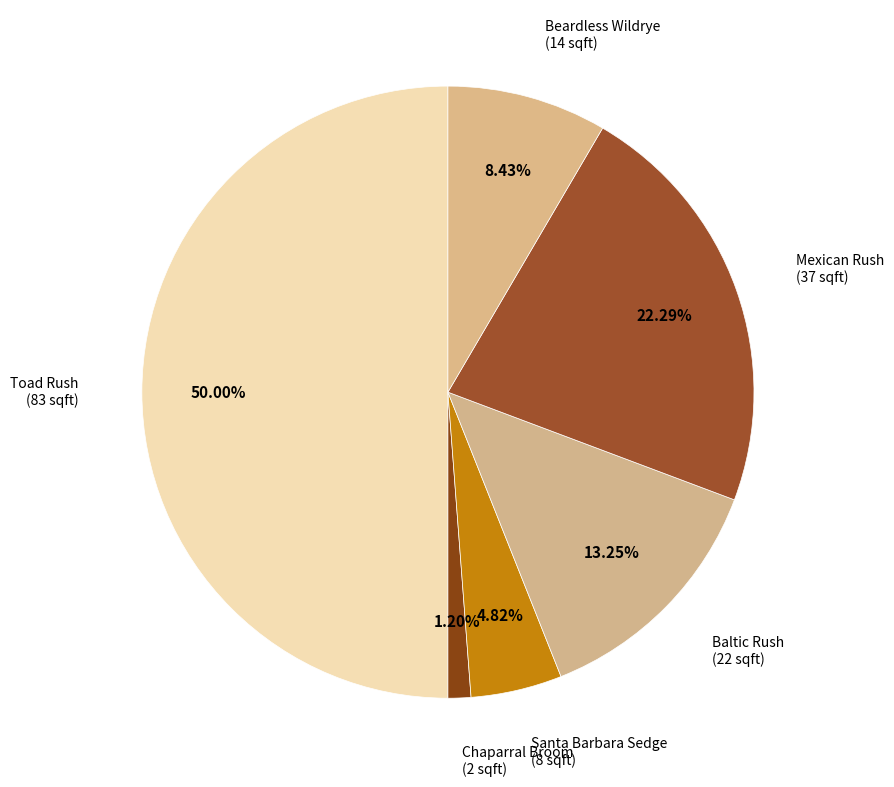

How many slices are in this pie chart?

6